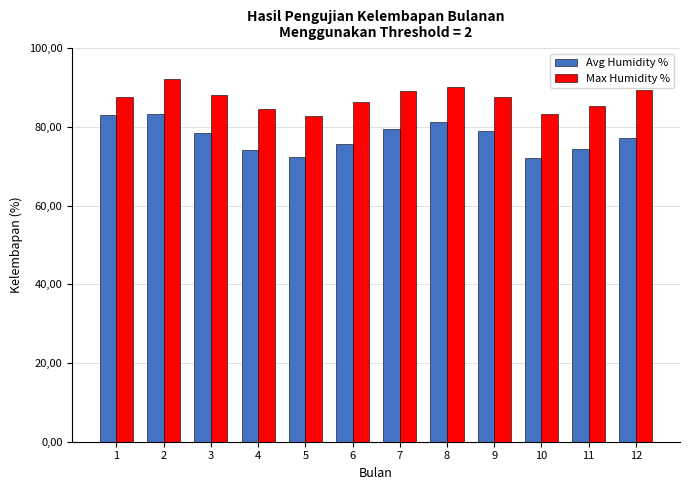

Is the value of Avg Humidity % at 10 greater than the value of Max Humidity % at 6?

No